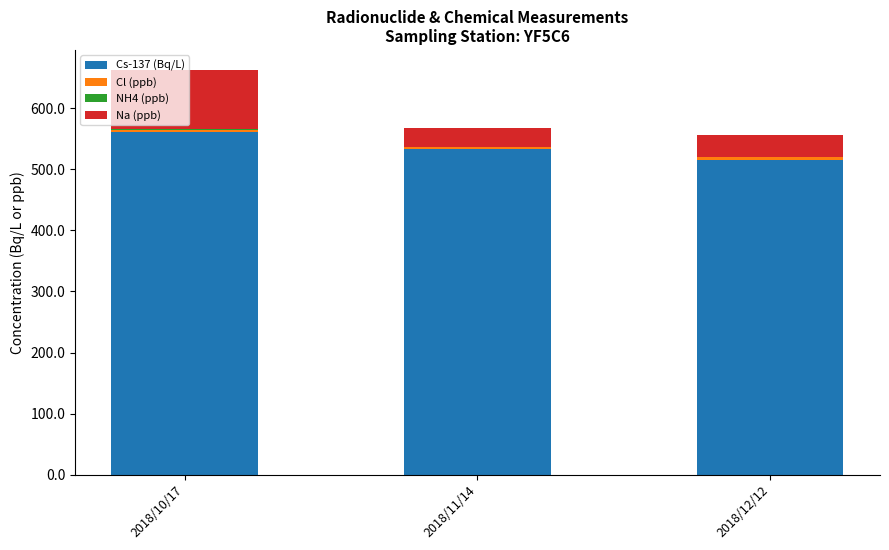

Is it true that Cs-137 (Bq/L) equals 906.9 at 2018/10/17?

False